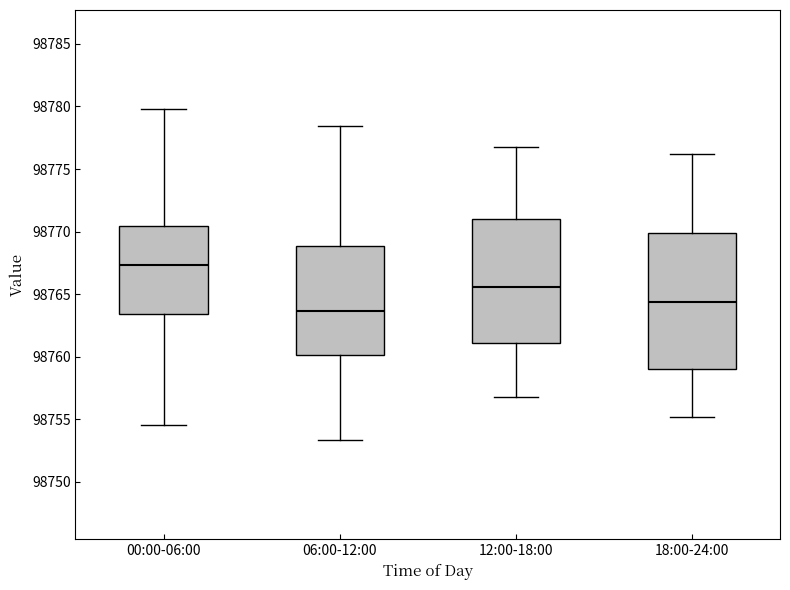

Reading left to right, read every box against the y-axis: the position of its median line, the range the box covers, and the ends of its whiskers. The values are not printed on the chart, so give them approximately, as read against the axis.

00:00-06:00: median 98767.5, box 98763.5 to 98770.5, whiskers 98754.5 to 98780.0
06:00-12:00: median 98763.5, box 98760.0 to 98769.0, whiskers 98753.5 to 98778.5
12:00-18:00: median 98765.5, box 98761.0 to 98771.0, whiskers 98757.0 to 98777.0
18:00-24:00: median 98764.5, box 98759.0 to 98770.0, whiskers 98755.0 to 98776.0